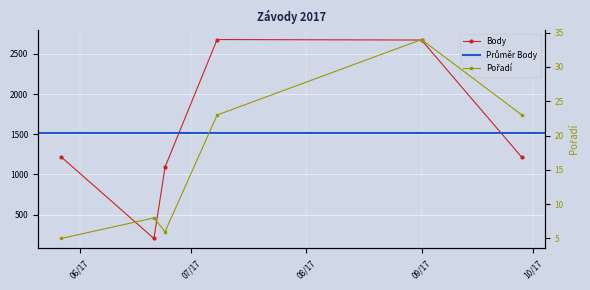

What is the sum of all Body values?

9079